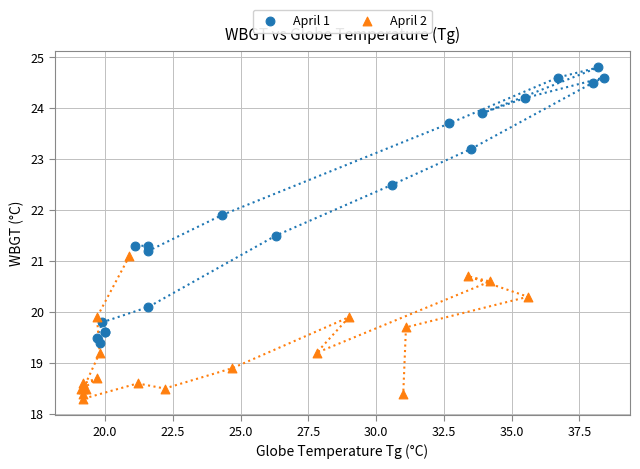

What are all the series names shown in the legend?

April 1, April 2